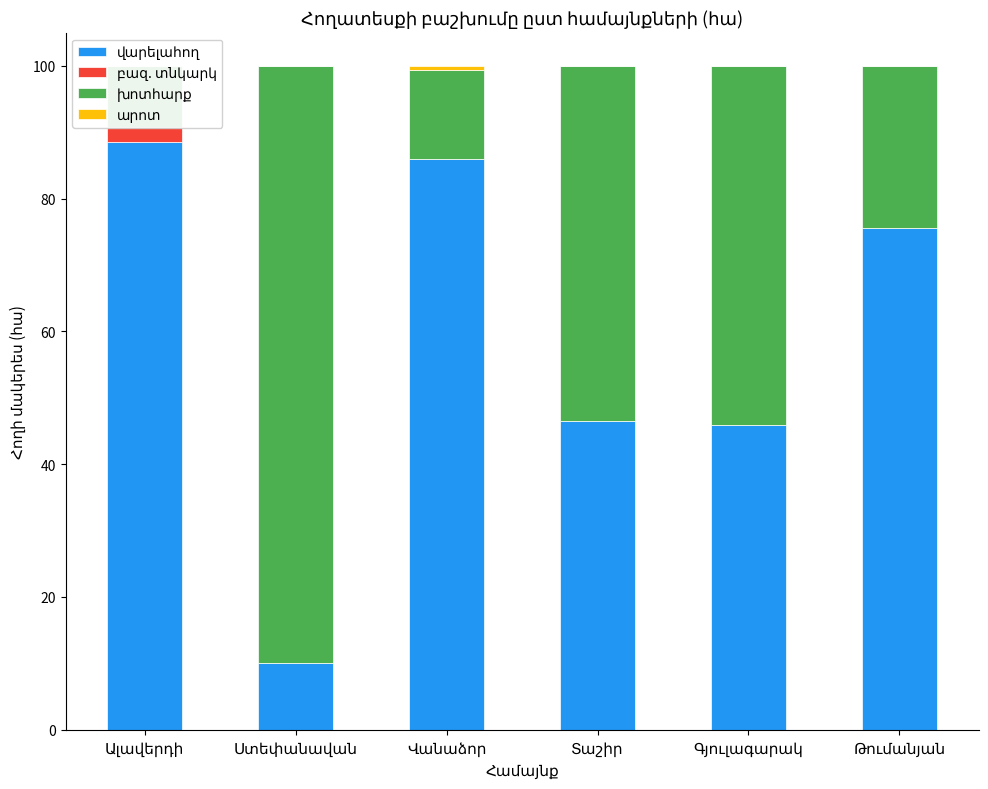

Reading right to left, extract all data points from this chart.

վարելահող: Թումանյան=75.5	Գյուլագարակ=45.9	Տաշիր=46.5	Վանաձոր=86.0	Ստեփանավան=10.1	Ալավերդի=88.5
բազ. տնկարկ: Թումանյան=0.0	Գյուլագարակ=0.0	Տաշիր=0.0	Վանաձոր=0.0	Ստեփանավան=0.0	Ալավերդի=2.3
խոտհարք: Թումանյան=24.4	Գյուլագարակ=54.1	Տաշիր=53.5	Վանաձոր=13.4	Ստեփանավան=89.9	Ալավերդի=9.2
արոտ: Թումանյան=0.1	Գյուլագարակ=0.0	Տաշիր=0.0	Վանաձոր=0.7	Ստեփանավան=0.0	Ալավերդի=0.0